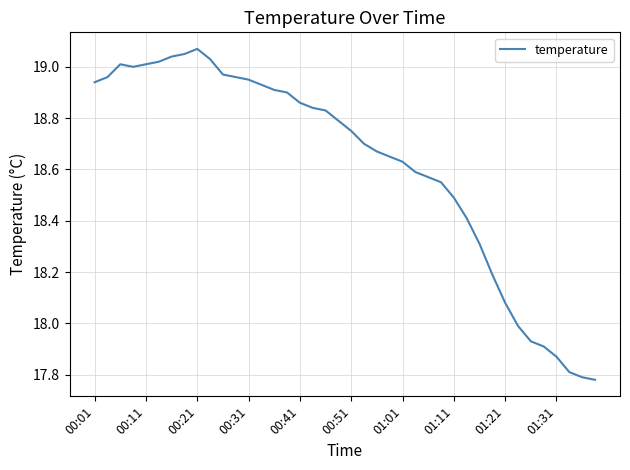

What is the sum of all values?

744.7